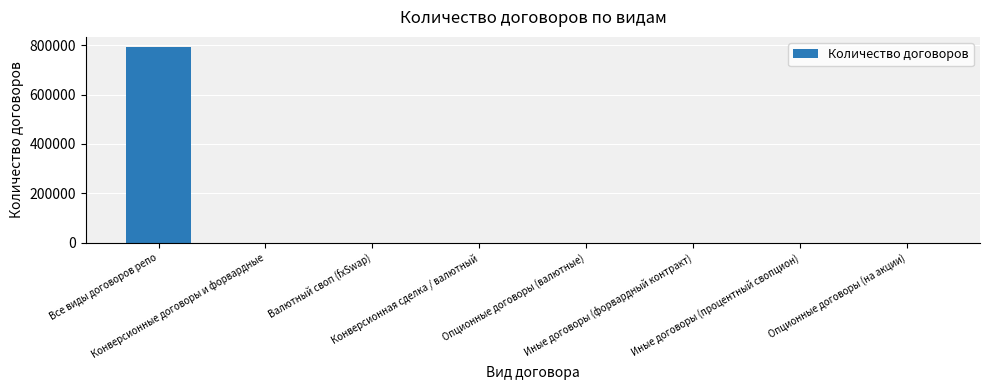

Is it true that the value at Все виды договоров репо is 794248?

True